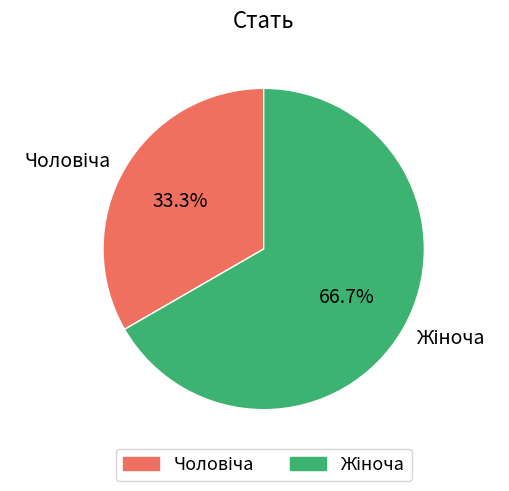

Is there a majority slice in this chart?

Yes